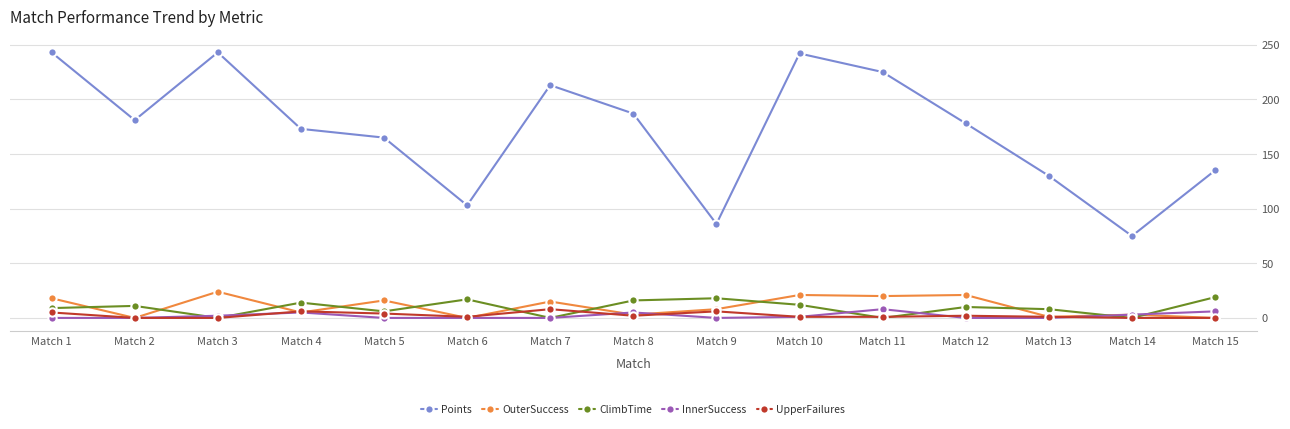

The UpperFailures series shows 1 at Match 6. True or false?

True